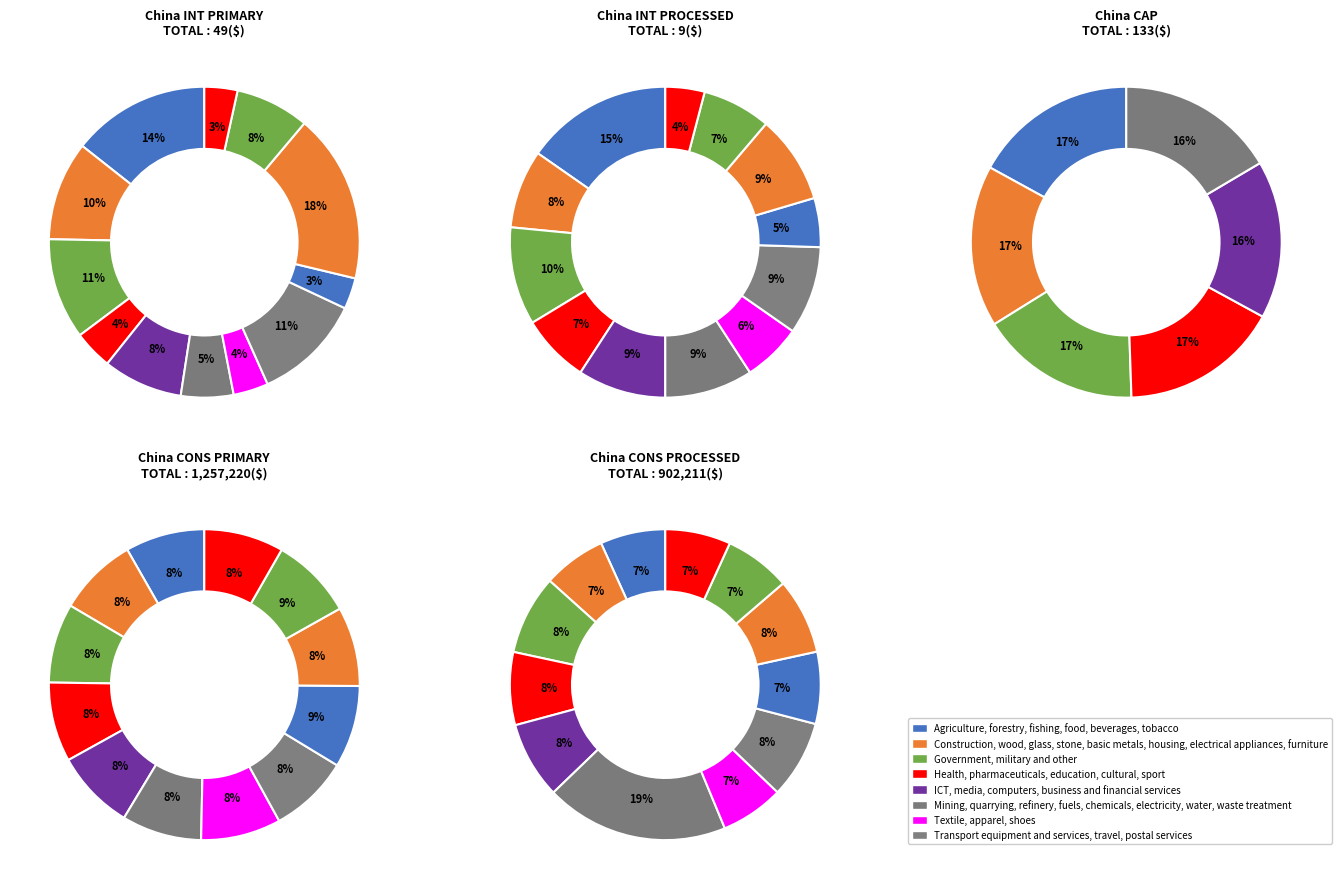

How many segments does this pie chart have?

12